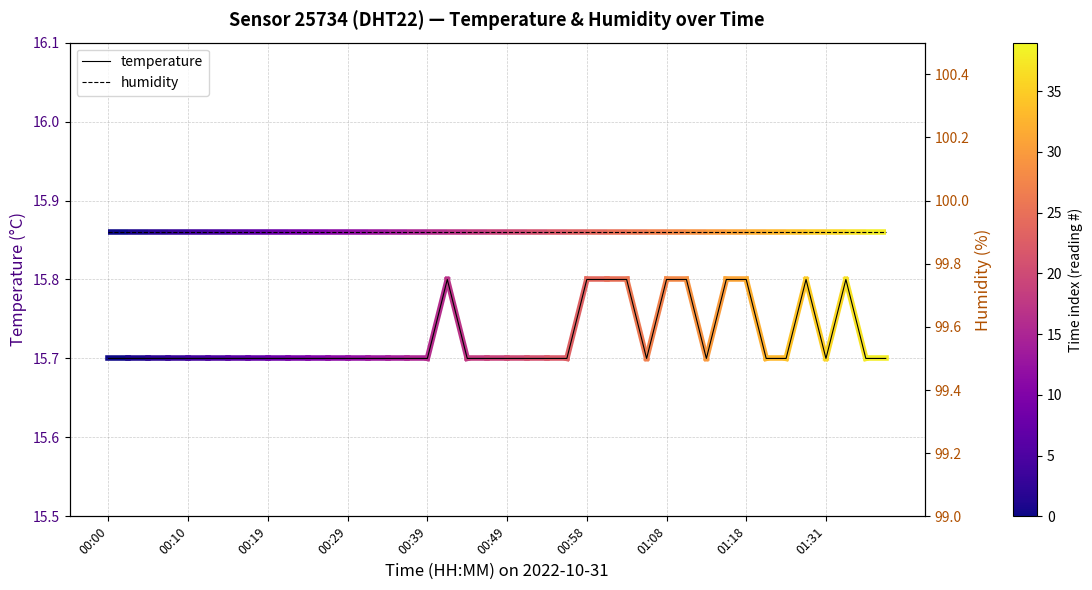

What is the sum of the temperature values at 23 and 11?

31.4